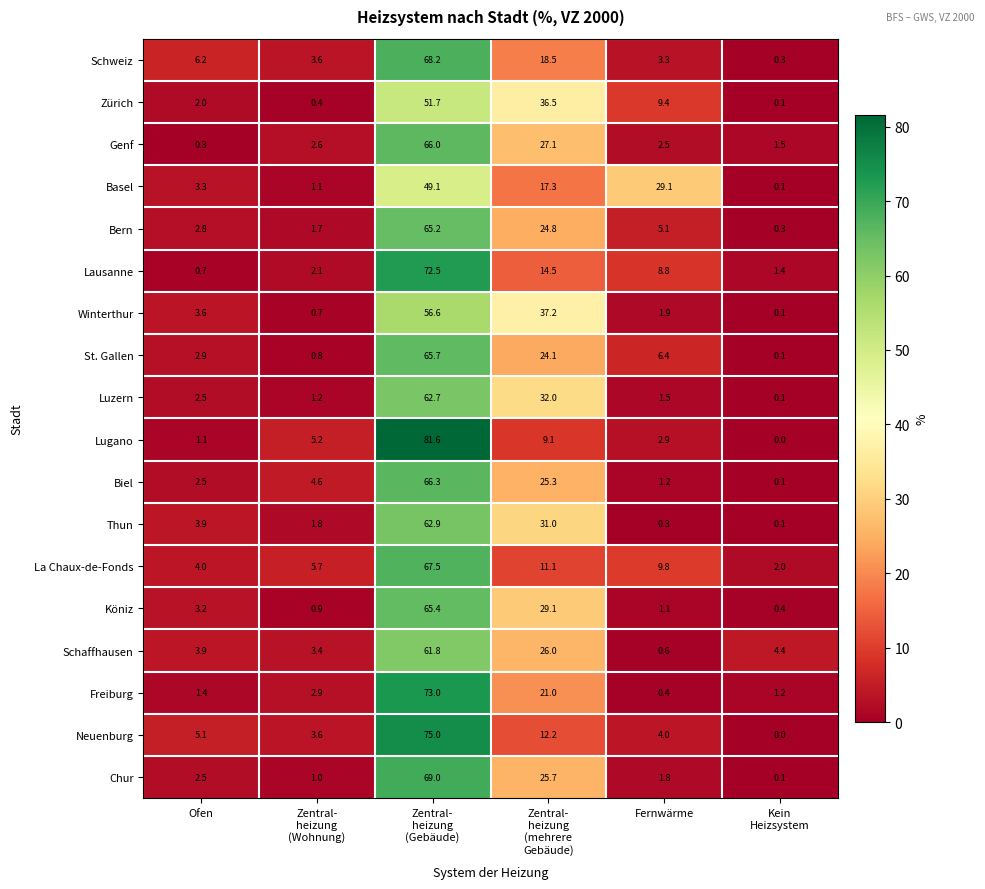

How many data points in Thun are less than 3?

3